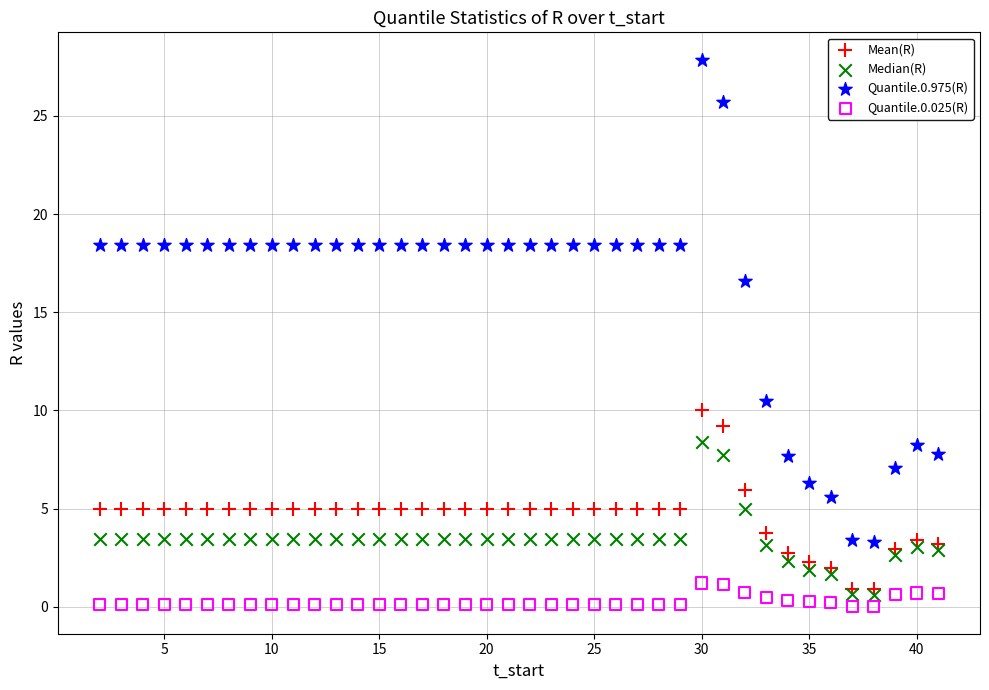

Across all series, what Y value is closest to 13?

10.5